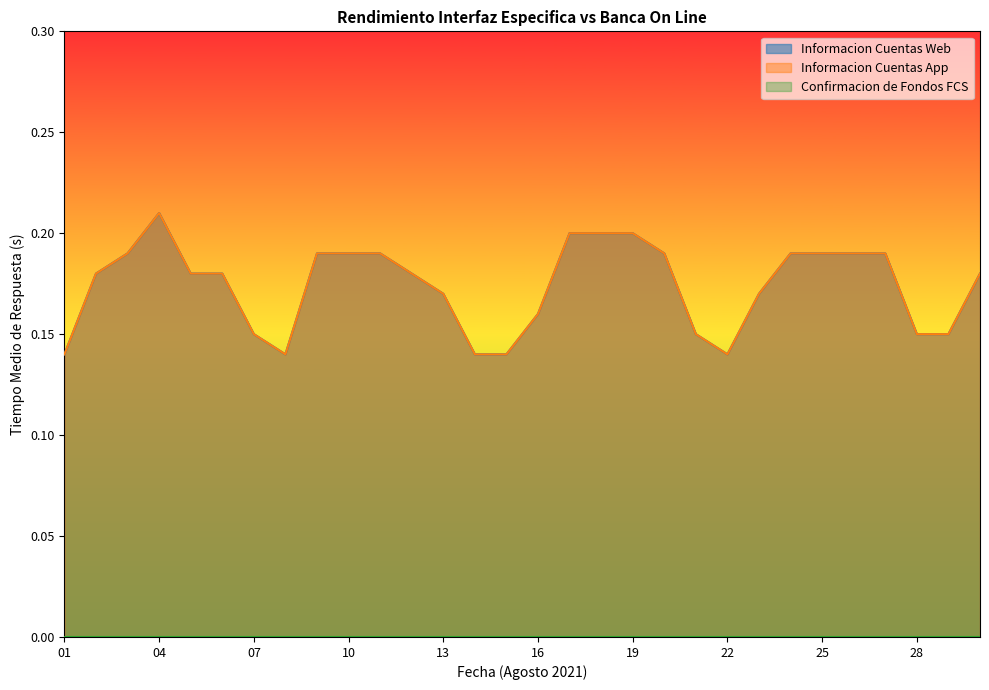

What is the total value across all series at 16?

0.3